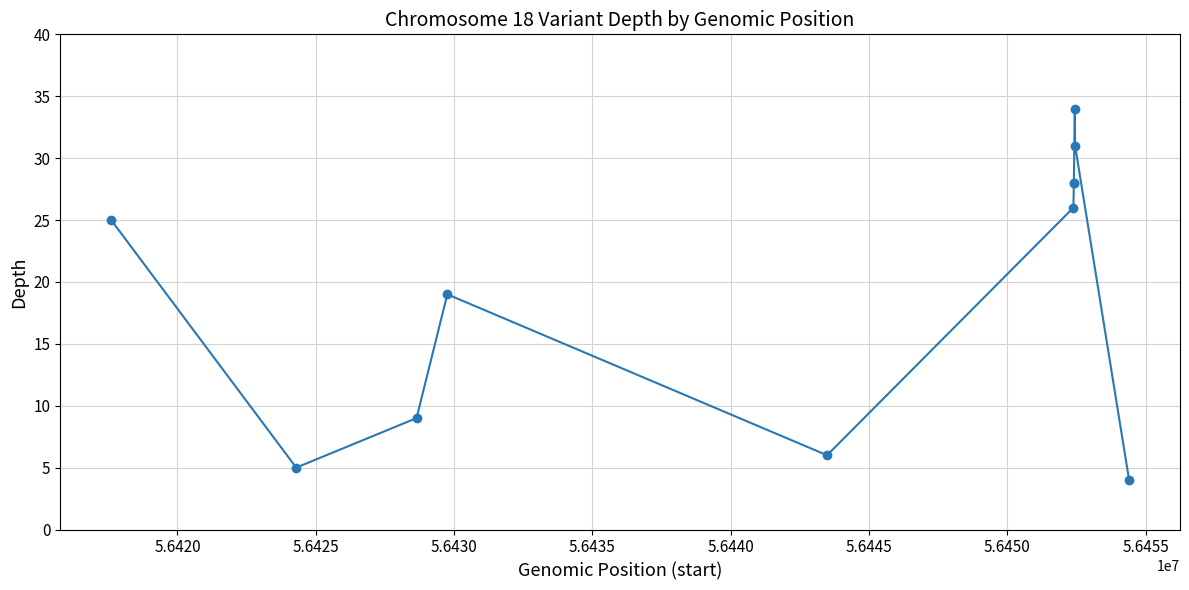

How many categories are shown in the chart?

11